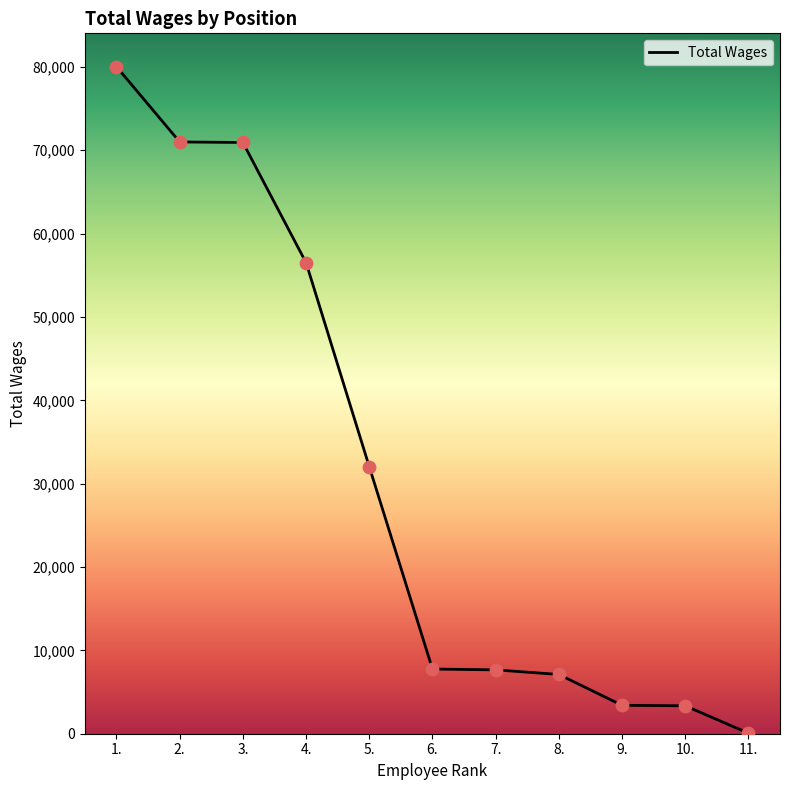

Which has a higher value, 11. or 7.?

7.